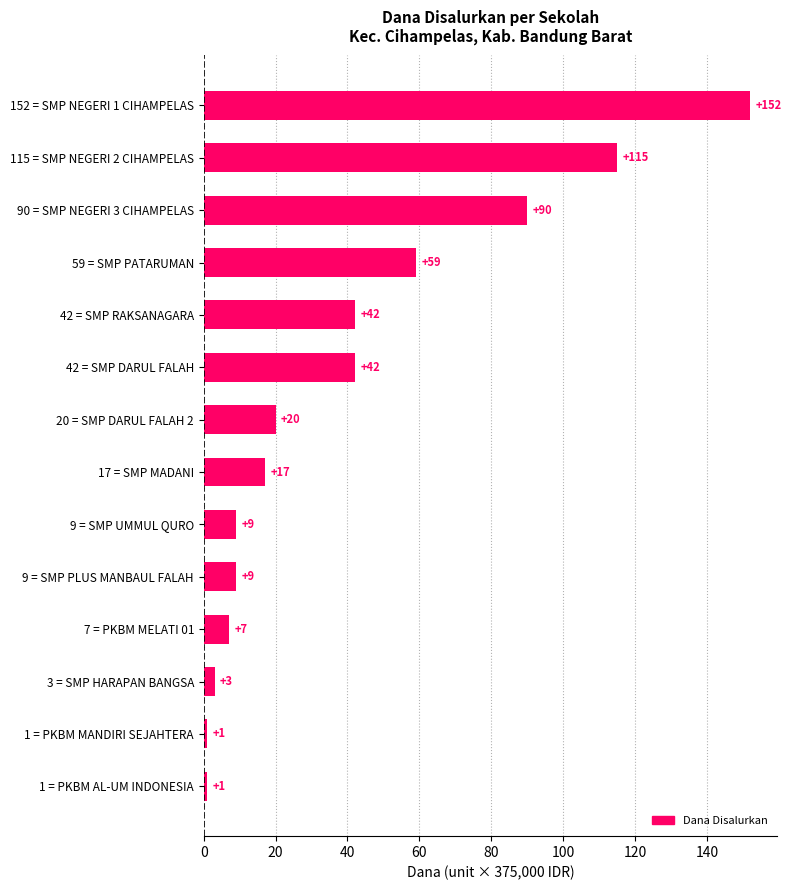

What is the sum of the values at 42 = SMP RAKSANAGARA and 90 = SMP NEGERI 3 CIHAMPELAS?

132